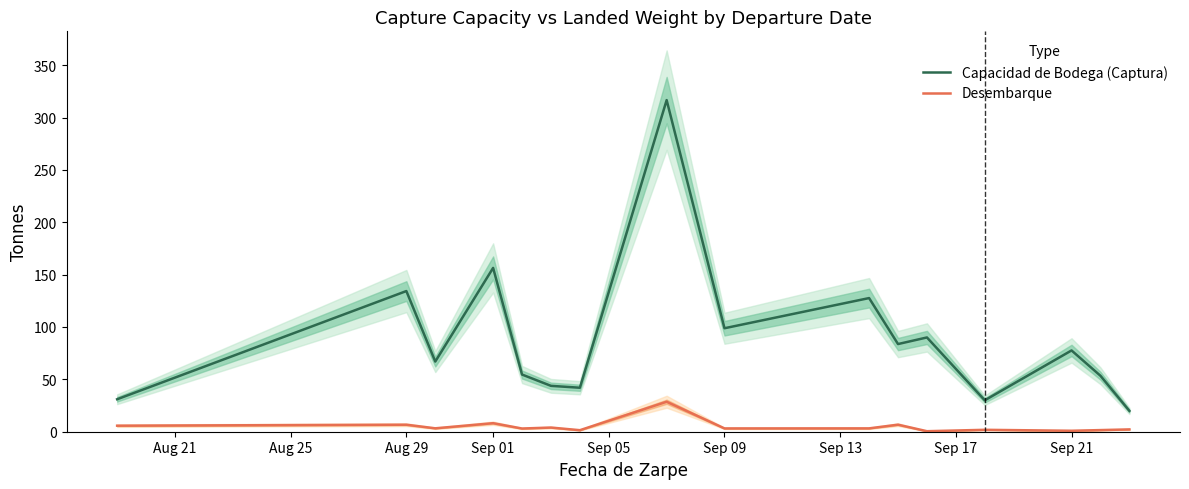

True or false: Capacidad de Bodega (Captura) and Desembarque intersect in this chart.

False